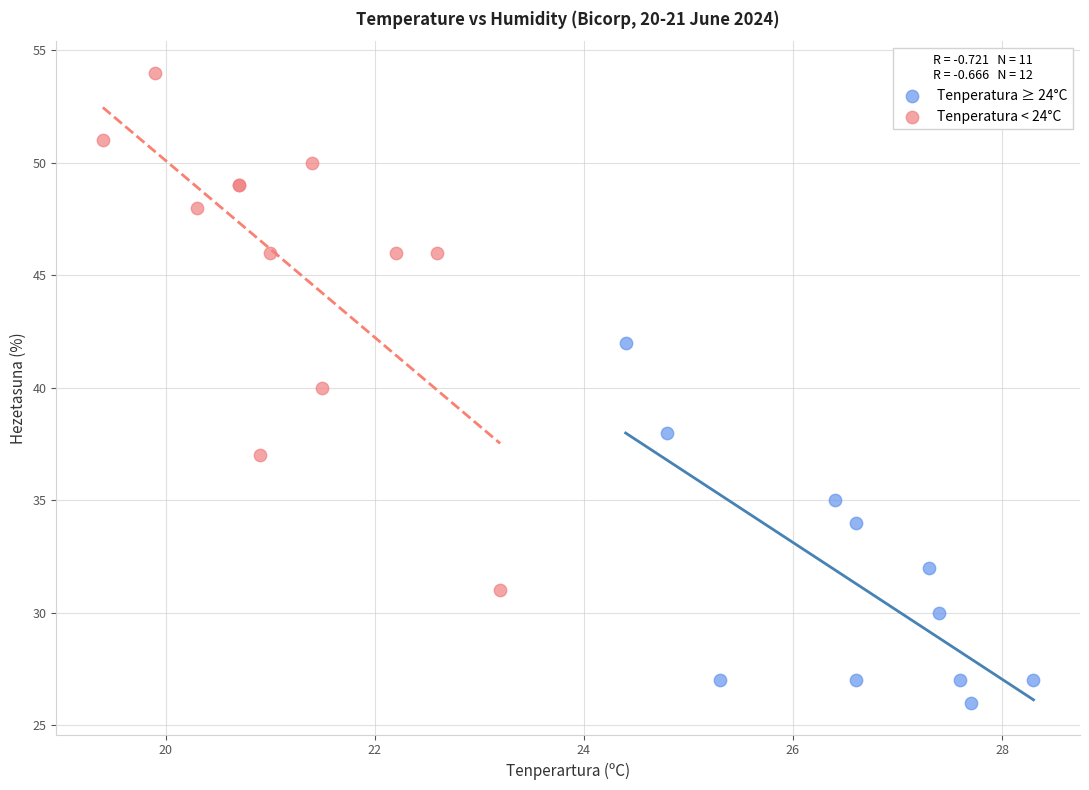

Which series contains the lowest Y value?

Tenperatura ≥ 24°C